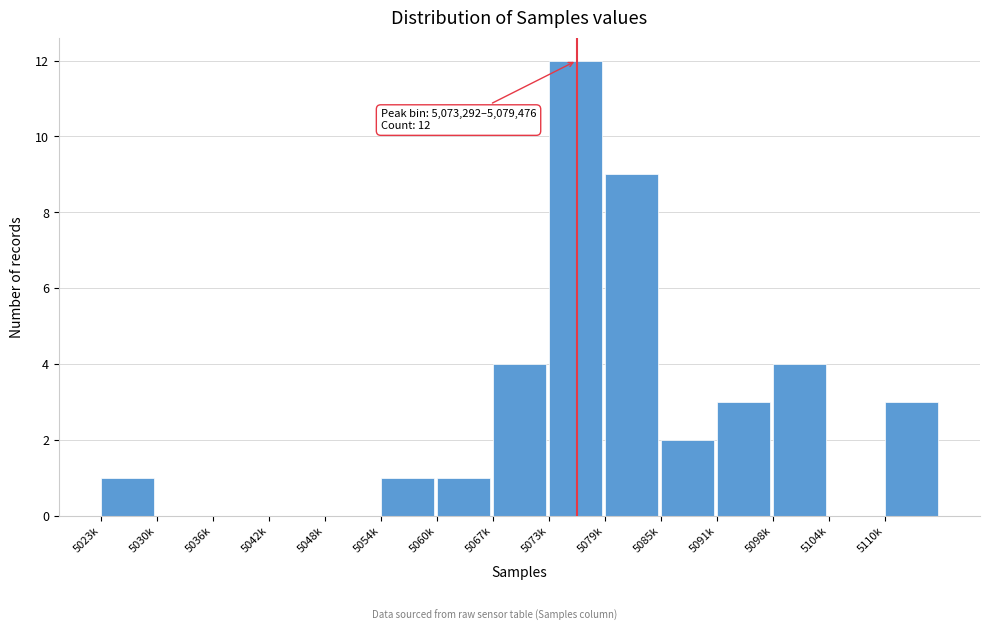

Reading left to right, list all the values displayed in this chart.

5023k=1	5030k=0	5036k=0	5042k=0	5048k=0	5054k=1	5060k=1	5067k=4	5073k=12	5079k=9	5085k=2	5091k=3	5098k=4	5104k=0	5110k=3